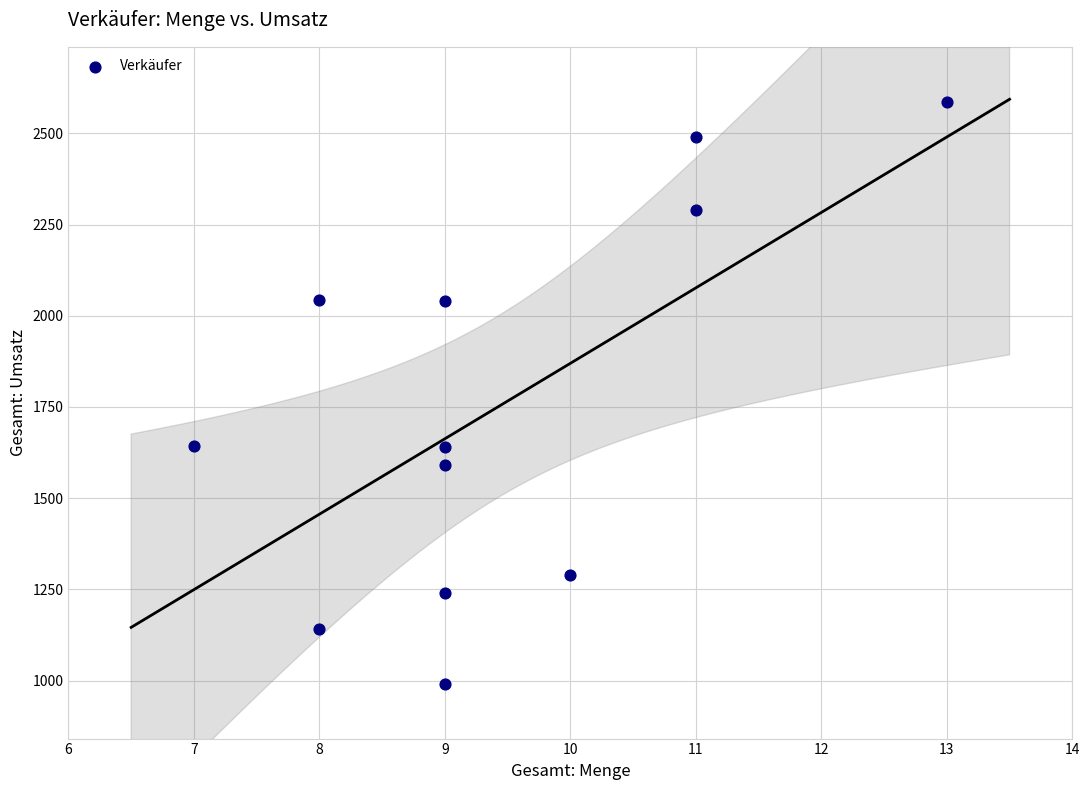

What is the range of Y values (max minus min)?

1596